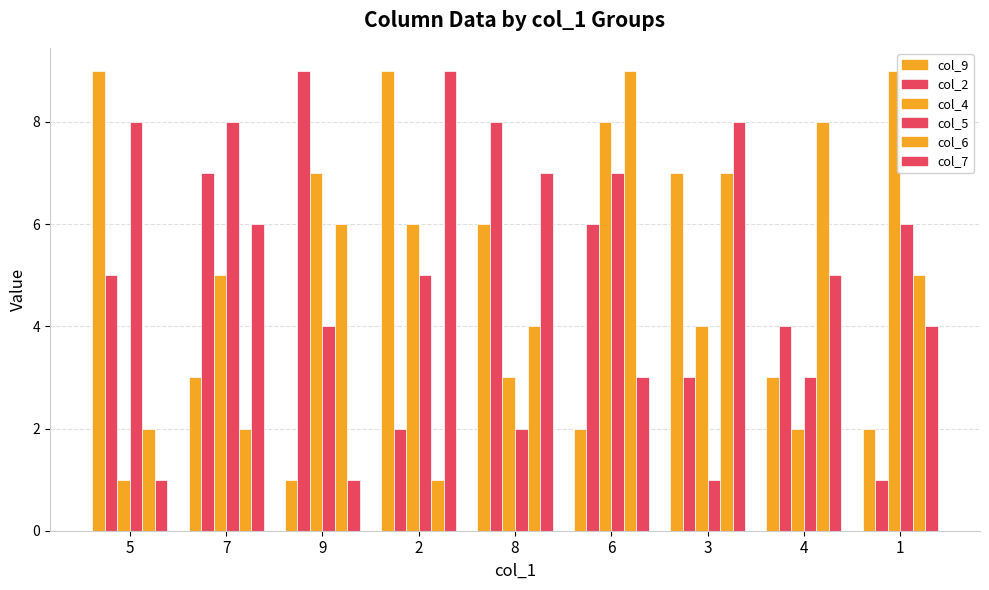

Are the bars horizontal?

No